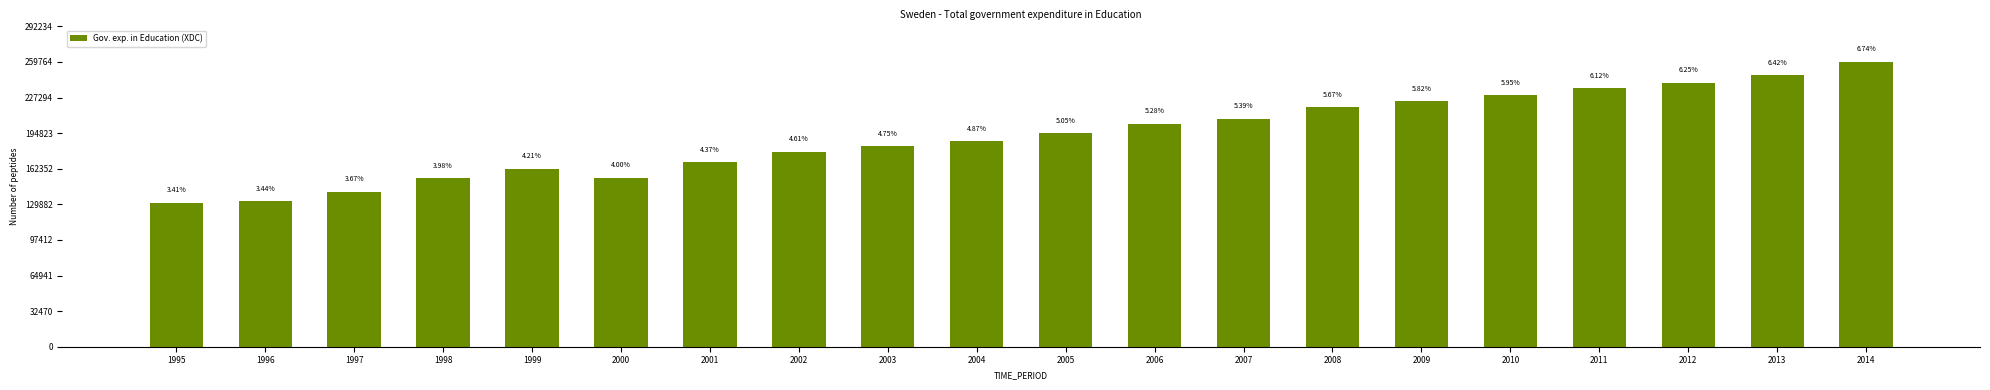

Reading right to left, transcribe all the data shown in this chart.

259764	247586	240990	235972	229215	224122	218338	207848	203440	194546	187643	182917	177806	168316	154129	162361	153538	141326	132622	131411